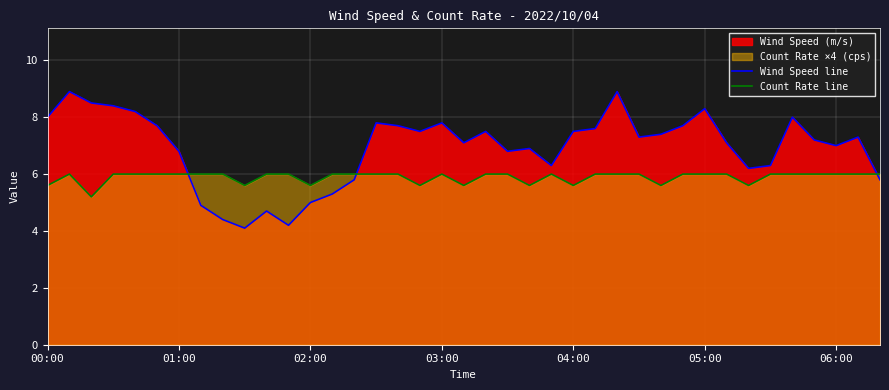

Rank the series by their average value, from lowest to highest.

Count Rate line, Wind Speed line